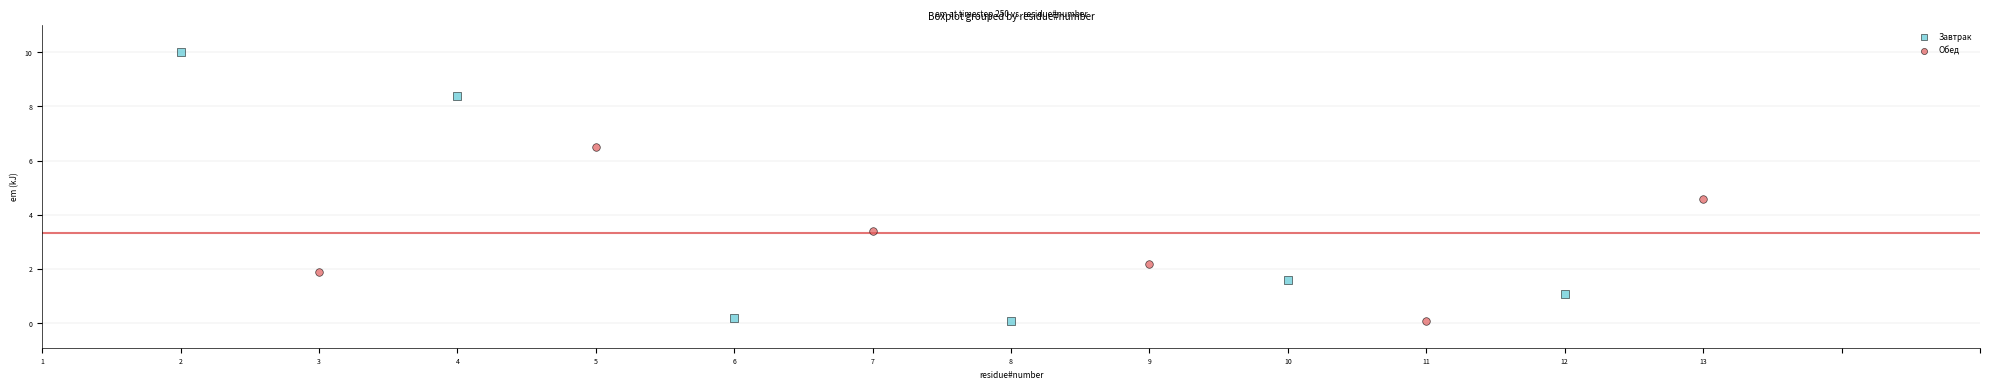

Which series has the largest Y range (max minus min)?

Завтрак